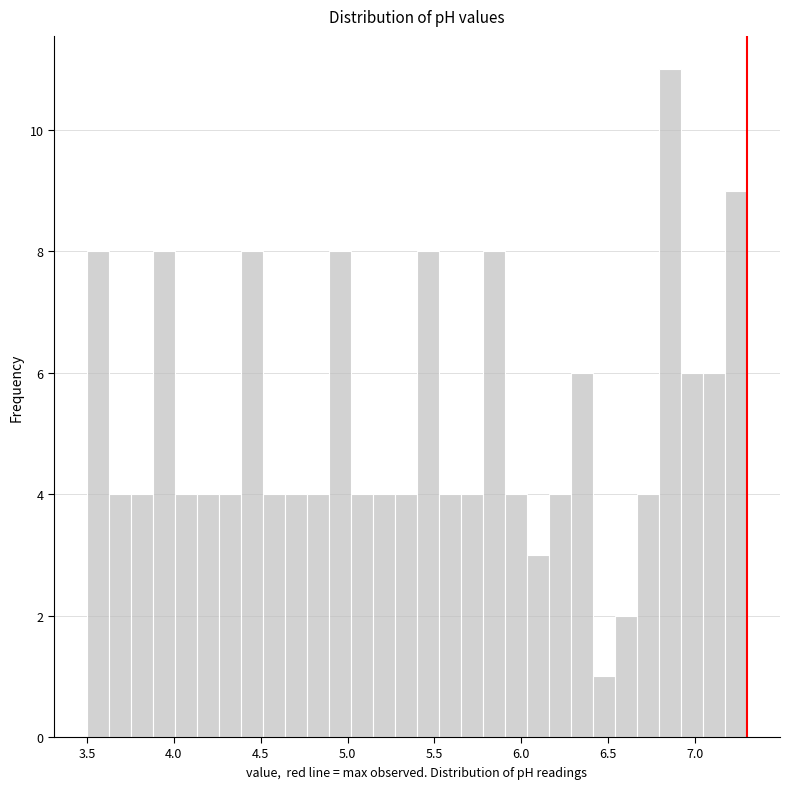

Around what value on the x-axis is the tallest bar? Give the approximate position of its centre, as read against the axis.

6.85